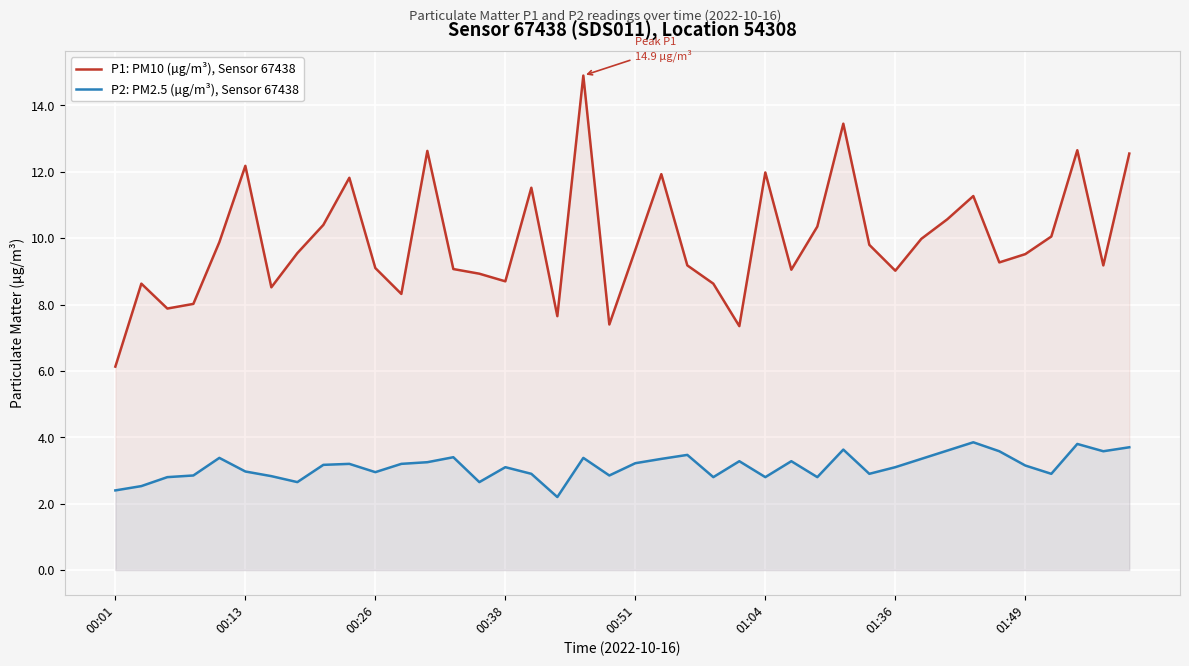

Is it true that P1: PM10 (µg/m³), Sensor 67438 equals 10.6 at 32?

True